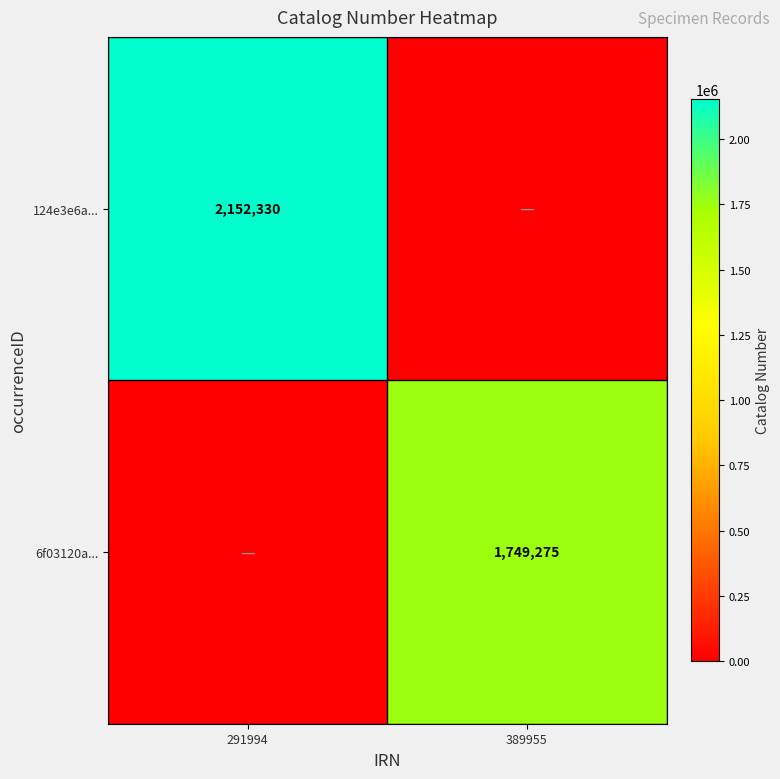

At how many categories does at least one series exceed 1455380?

2